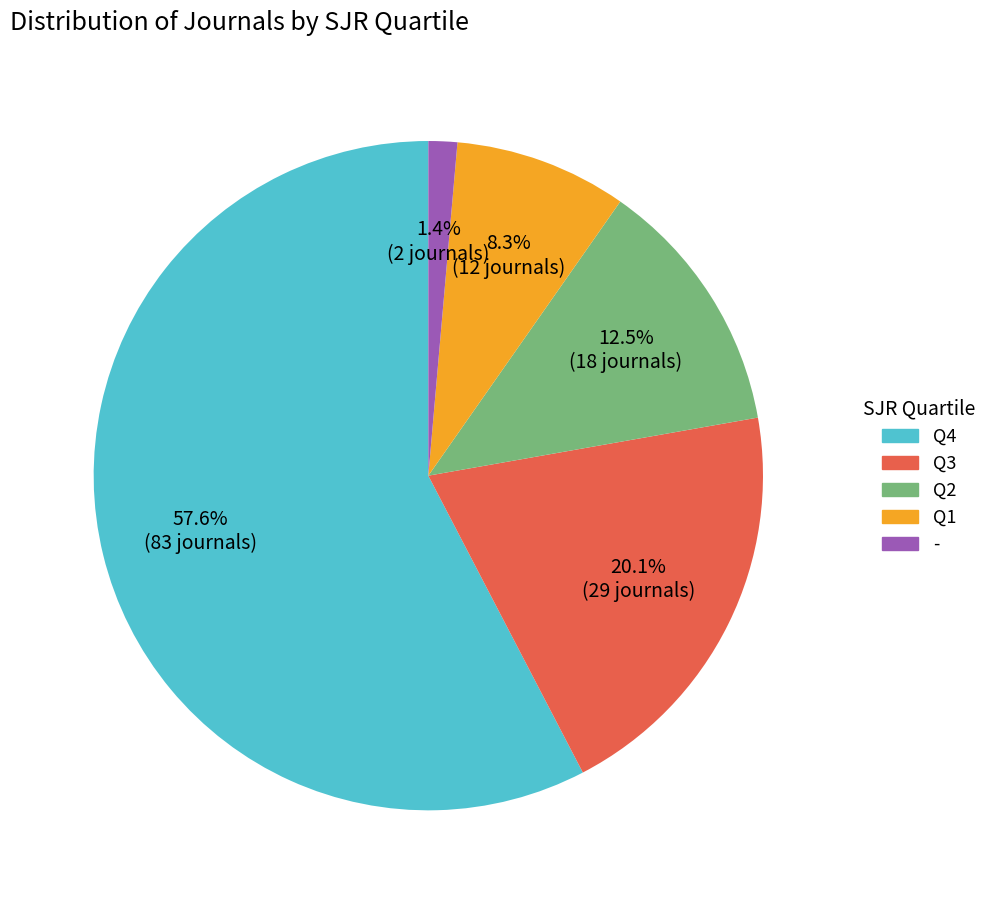

To the nearest percent, what percentage of the pie is Q4?

58%